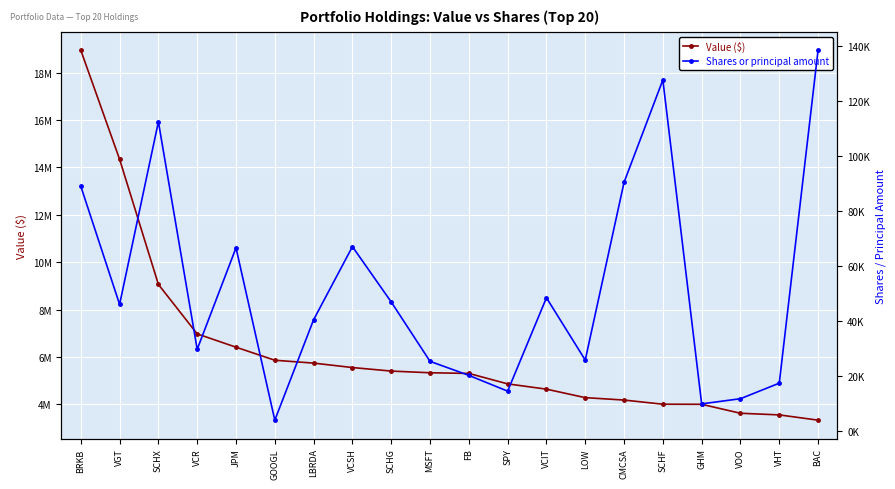

Between JPM and SCHX, which is larger?

SCHX